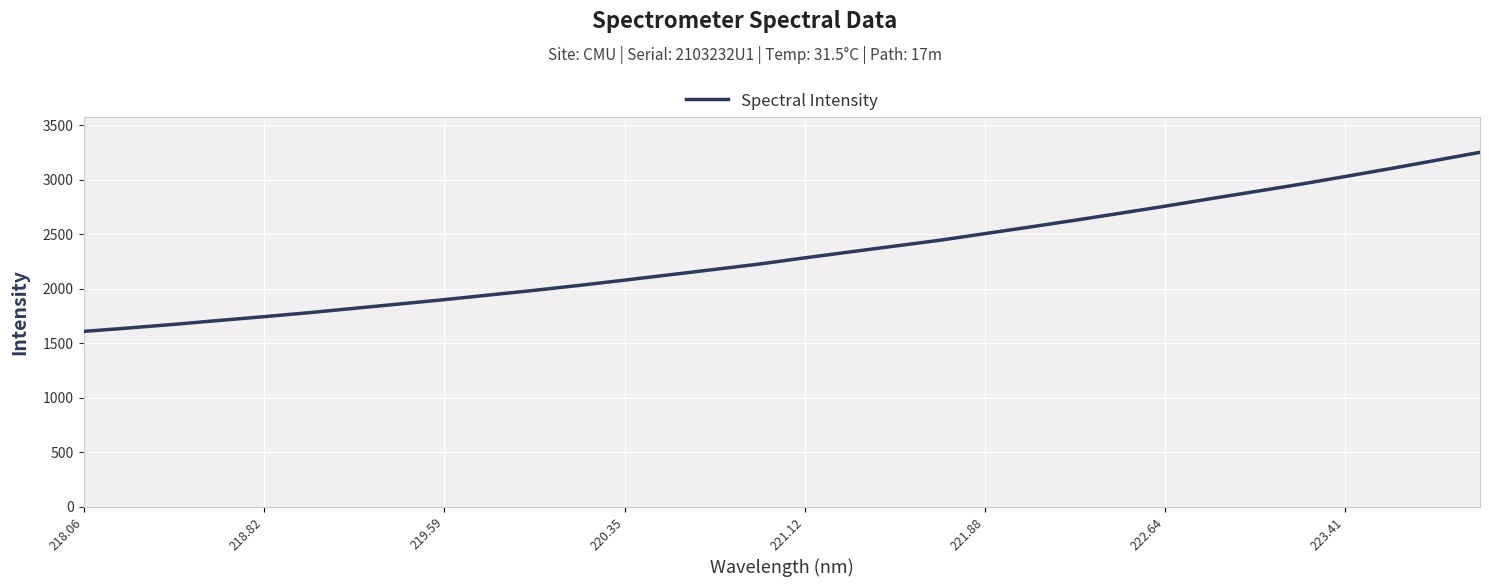

What is the smallest value displayed?

1608.4